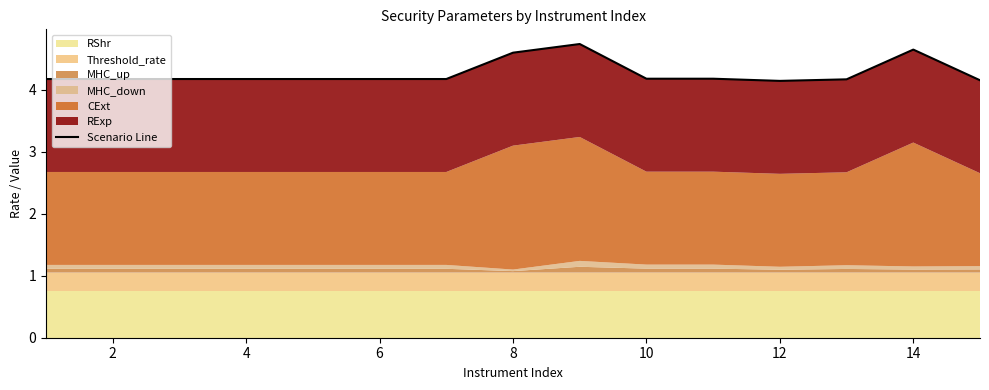

What is the sum of all values?

64.0